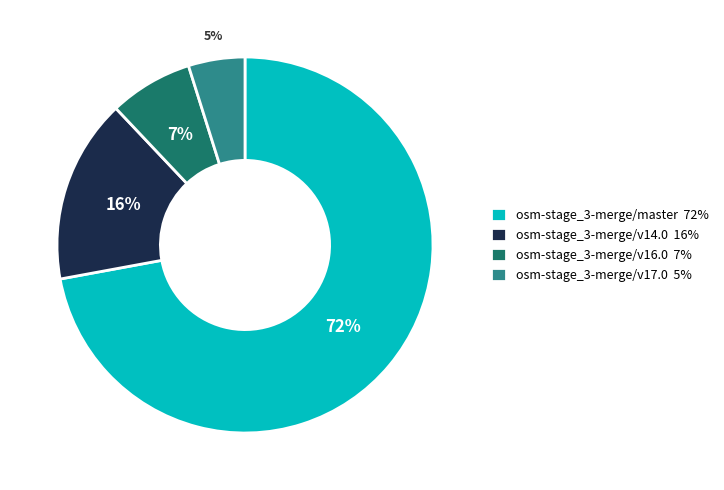

Count the number of slices in the pie.

4